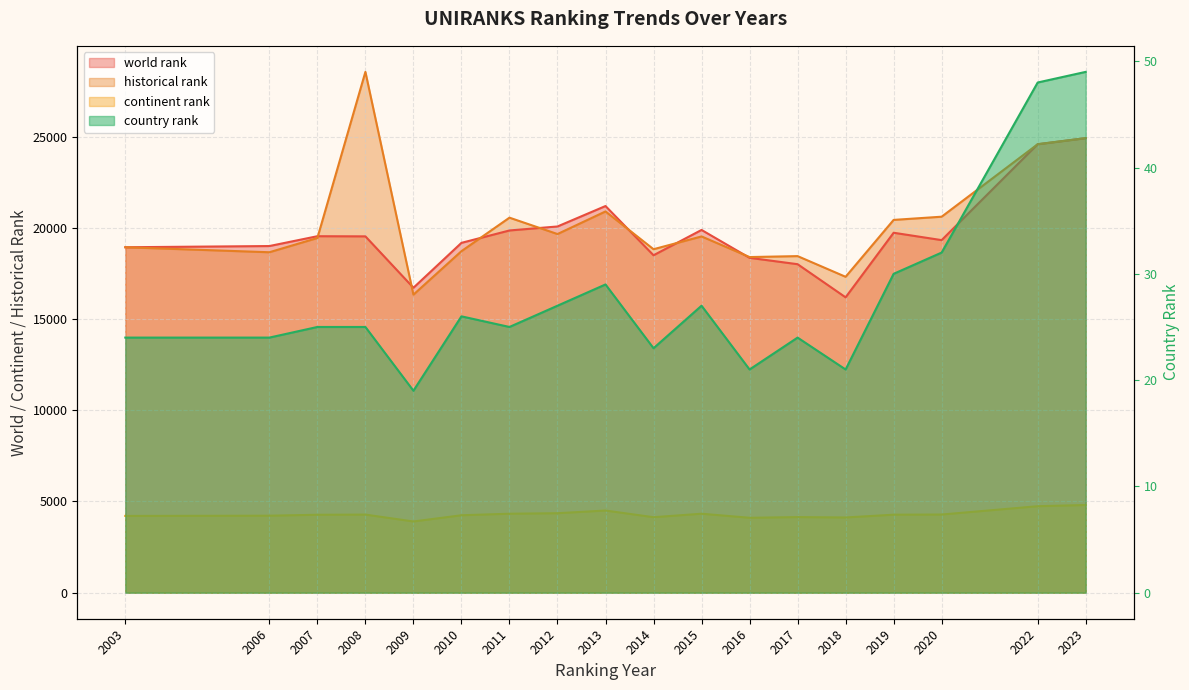

What are all the series names shown in the legend?

world rank, continent rank, historical rank, country rank